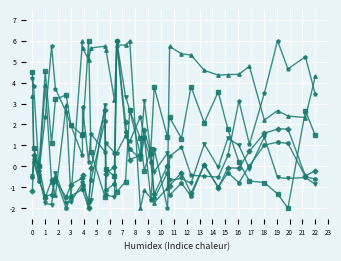

What is the greatest value displayed?

6.0